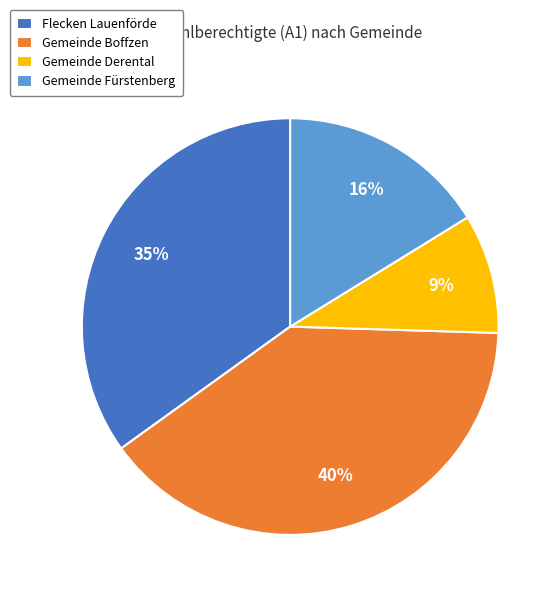

Between Gemeinde Fürstenberg and Flecken Lauenförde, which is larger?

Flecken Lauenförde